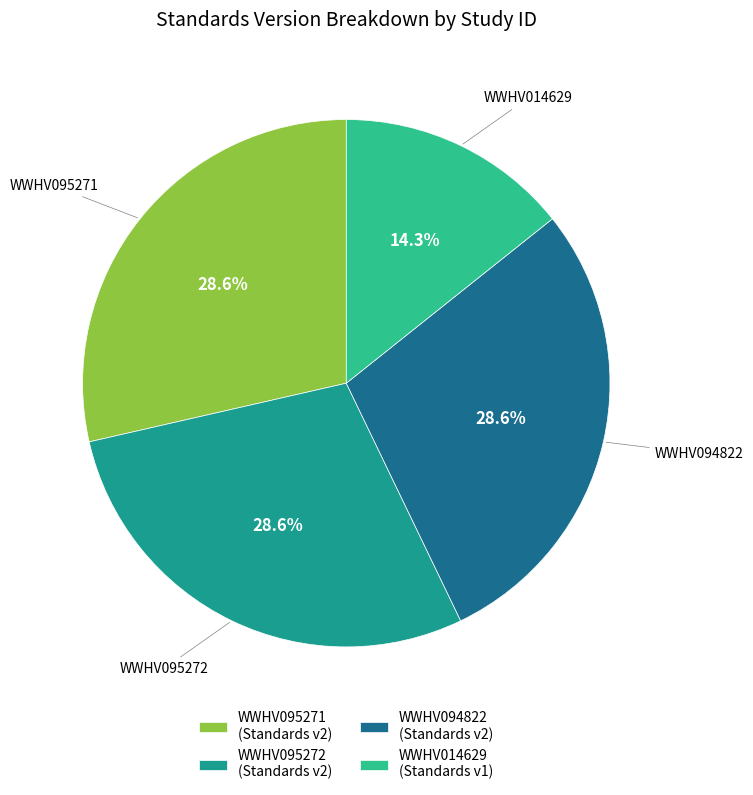

How much of the chart is everything except WWHV095271 (Standards v2)?

71.4%